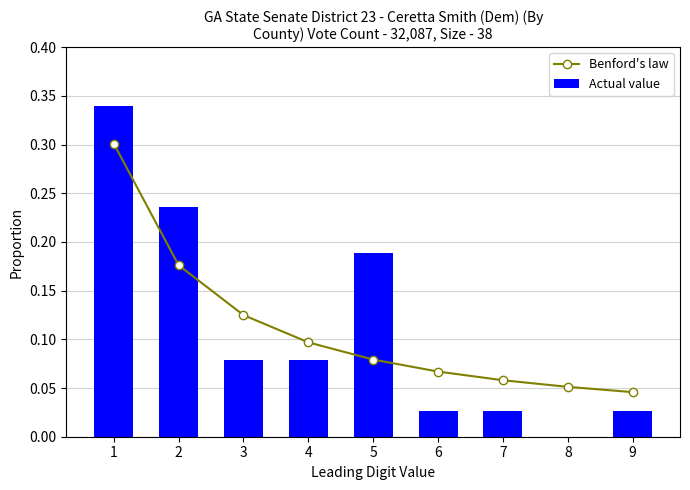

The value of Actual value at 3 is 0.1. True or false?

False